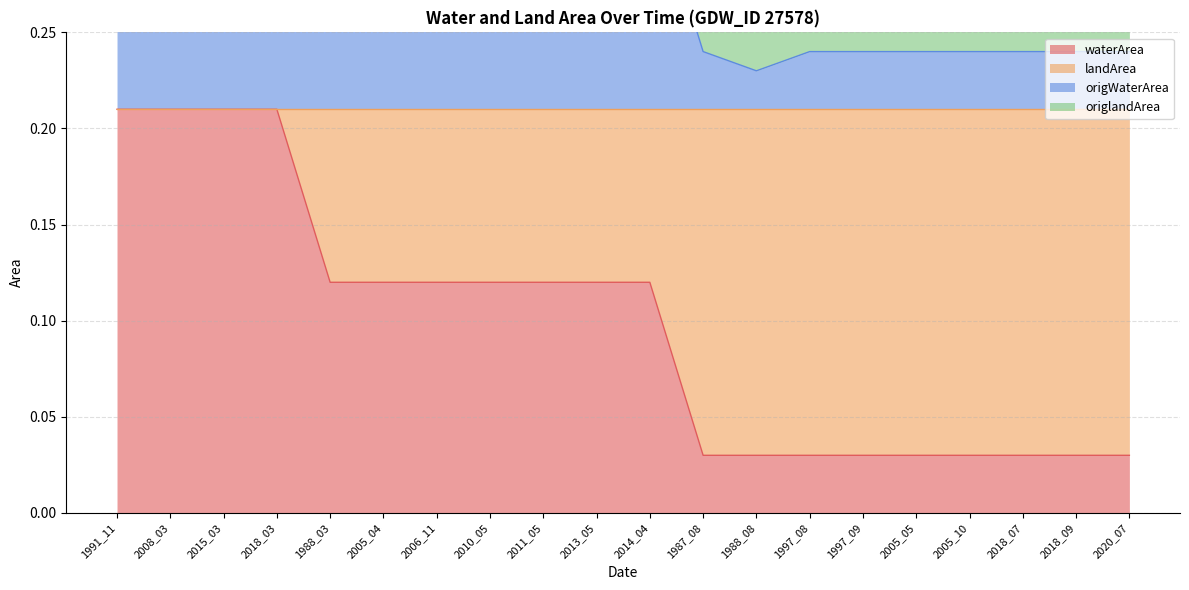

The value of waterArea at 2014_04 is 0.2. True or false?

False